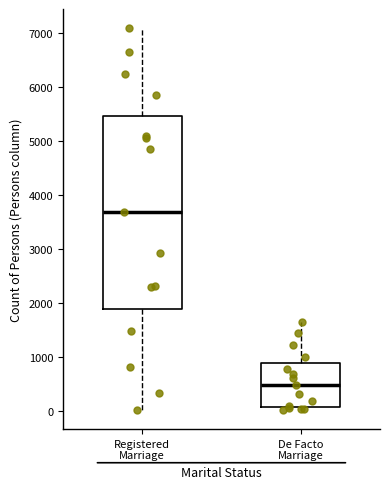

Reading left to right, read every box against the y-axis: the position of its median line, the range the box covers, and the ends of its whiskers. The values are not printed on the chart, so give them approximately, as read against the axis.

Registered Marriage: median 3700, box 1900 to 5500, whiskers 0 to 7100
De Facto Marriage: median 500, box 100 to 900, whiskers 0 to 1600